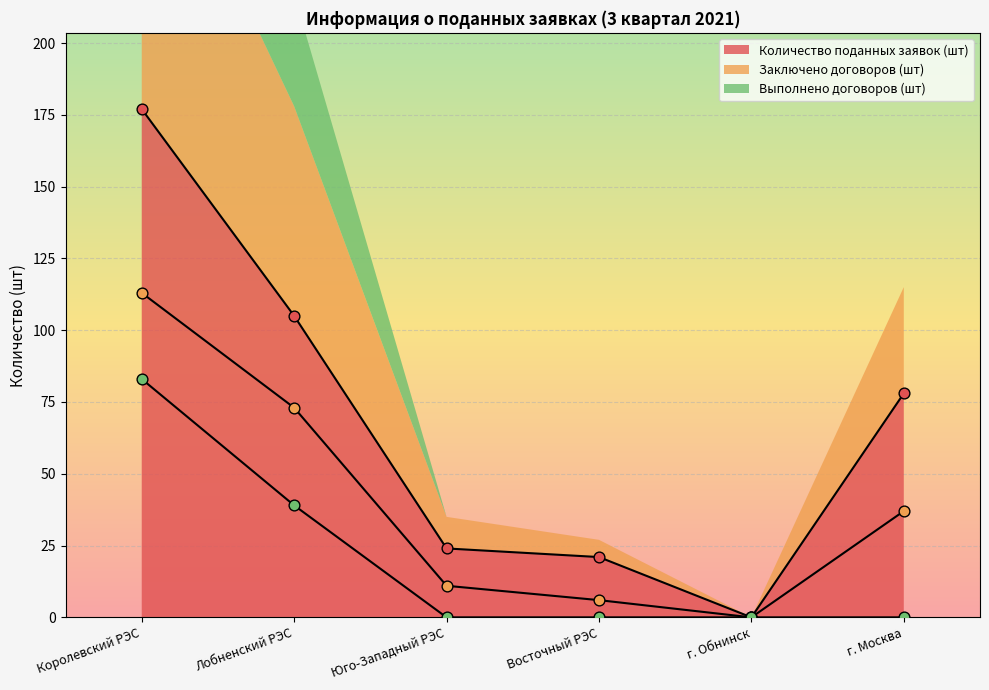

Which series contains the highest Y value?

Количество поданных заявок (шт)